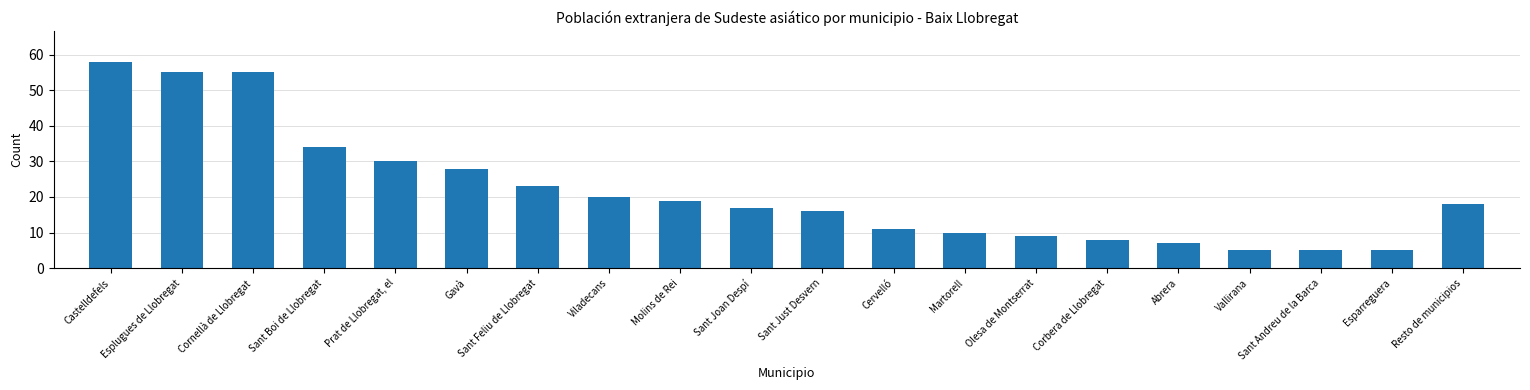

The value at Vallirana is 2. True or false?

False